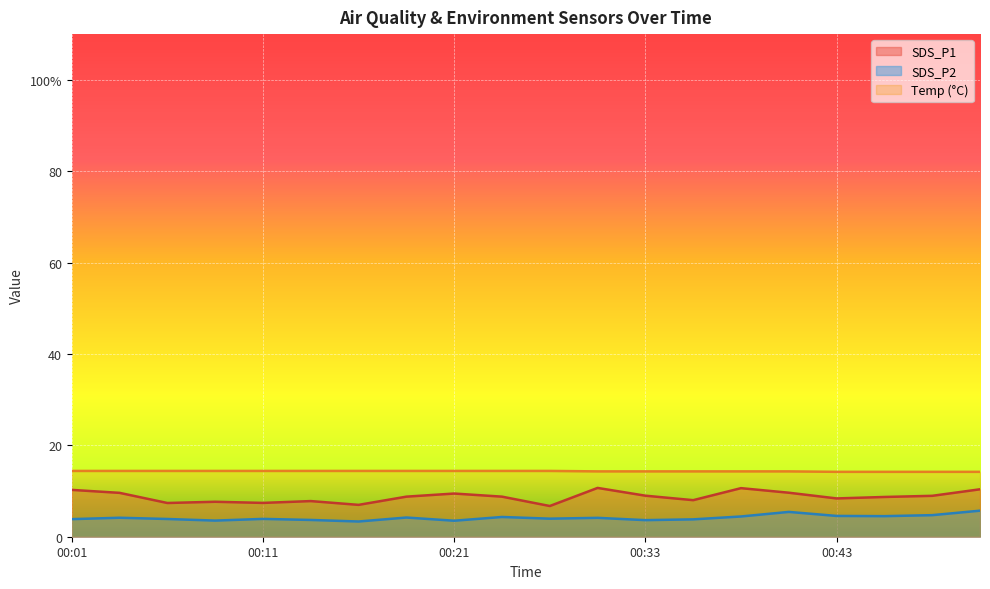

How many data points in SDS_P1 are above 8?

13